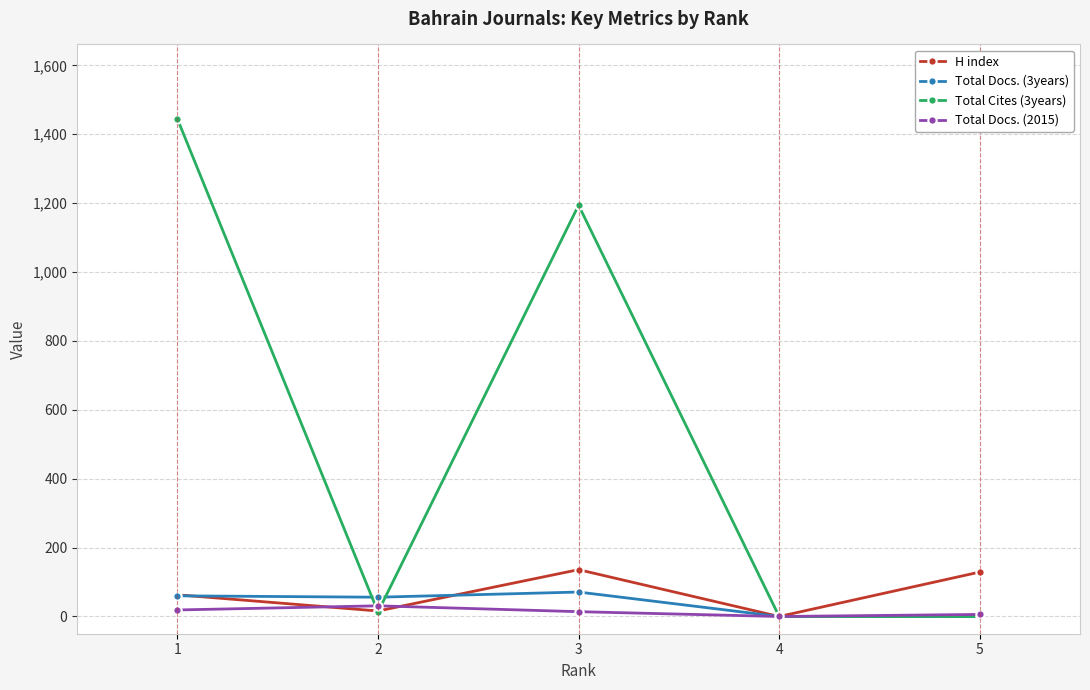

What is the difference between the second highest and second lowest values in the Total Cites (3years) series?

1194